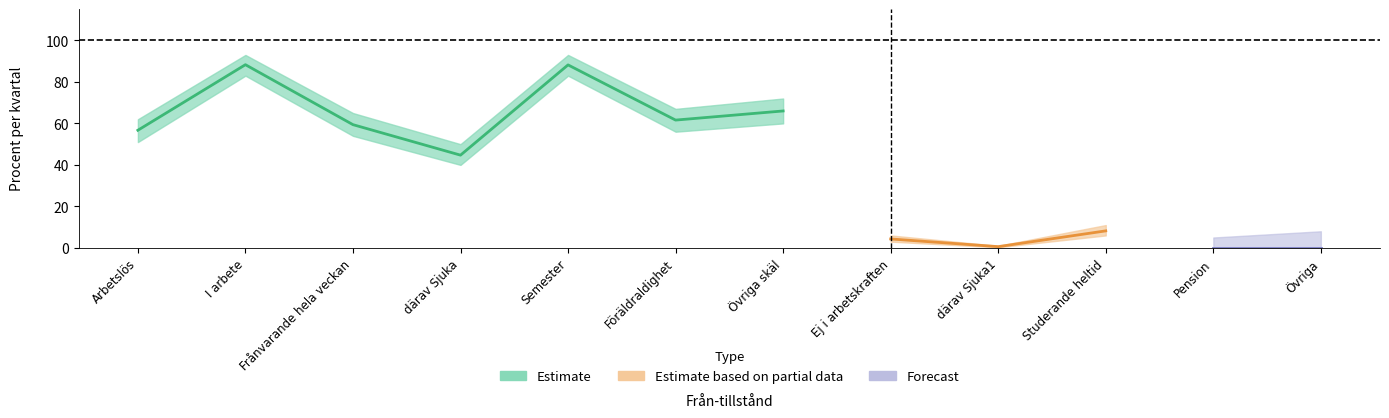

Is this an area chart (filled region under the line)?

No